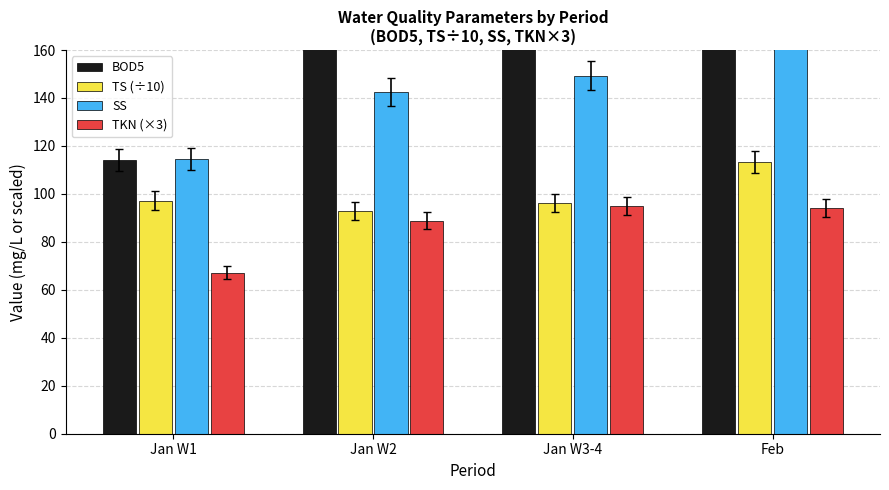

How many distinct data groups are displayed?

4